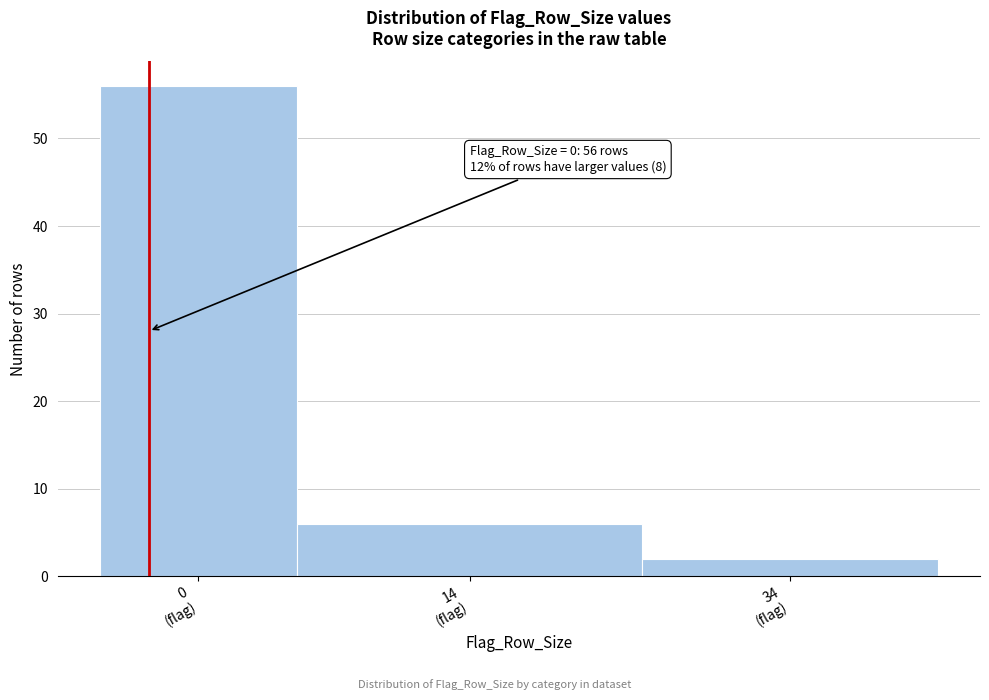

Reading left to right, list all the values displayed in this chart.

56	6	2